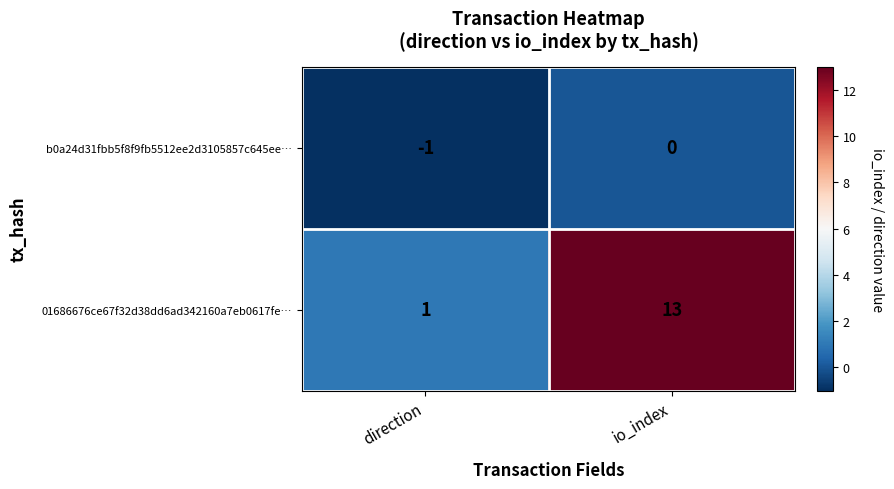

The b0a24d31fbb5f8f9fb5512ee2d3105857c645ee… series shows 0 at io_index. True or false?

True